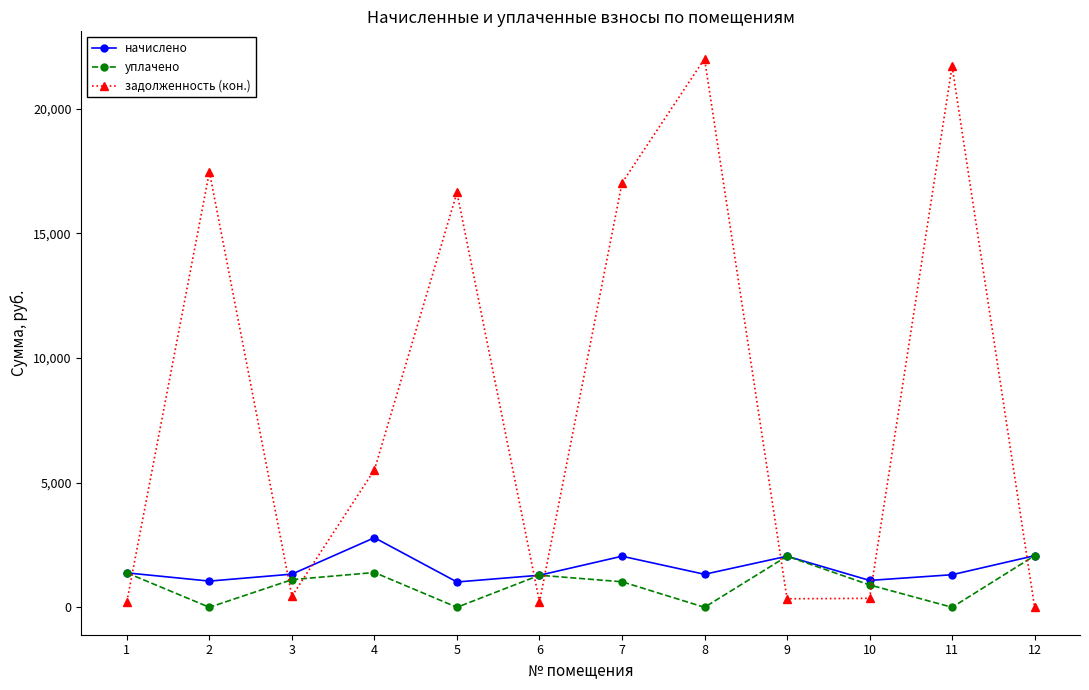

How many positive values does the задолженность (кон.) series have?

11